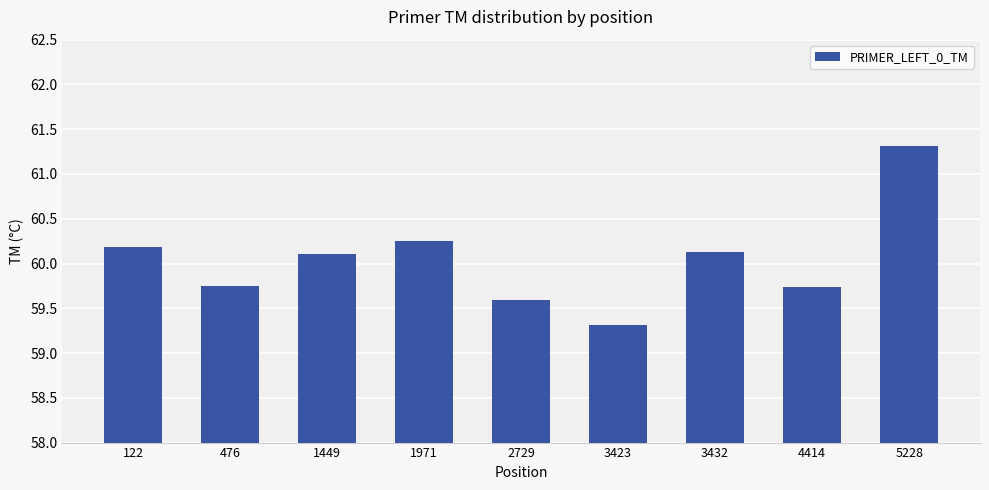

Between 1971 and 122, which is larger?

1971